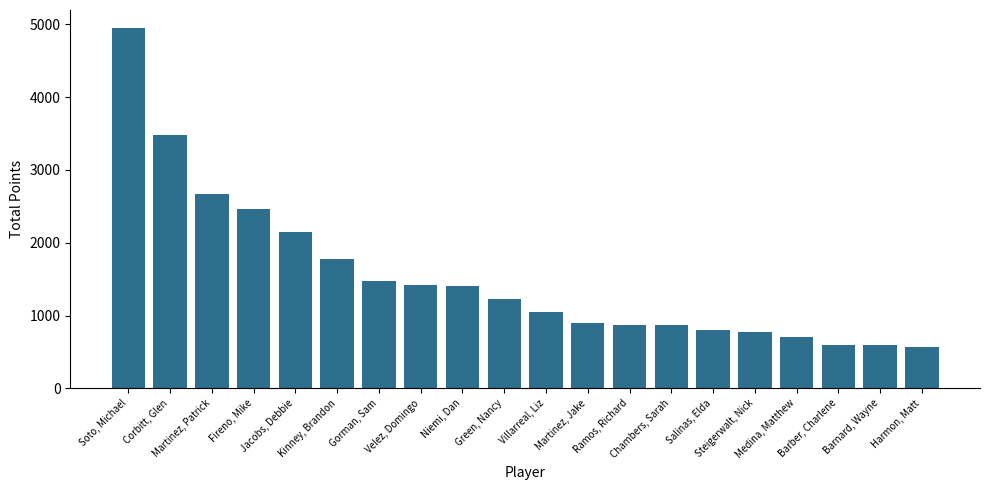

What is the sum of the values at Soto, Michael and Fireno, Mike?

7415